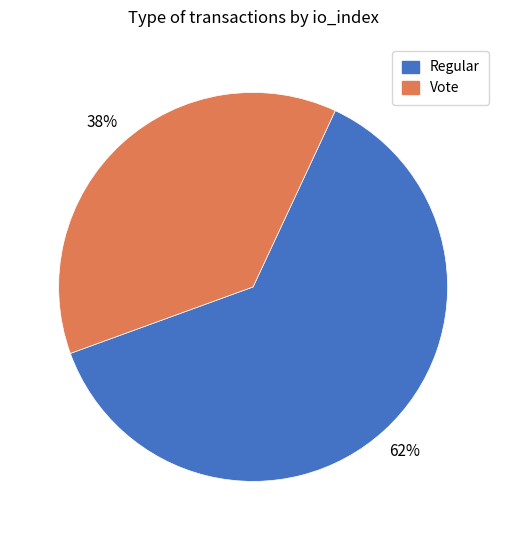

Approximately how many times larger is the value at Vote compared to Regular?

0.6